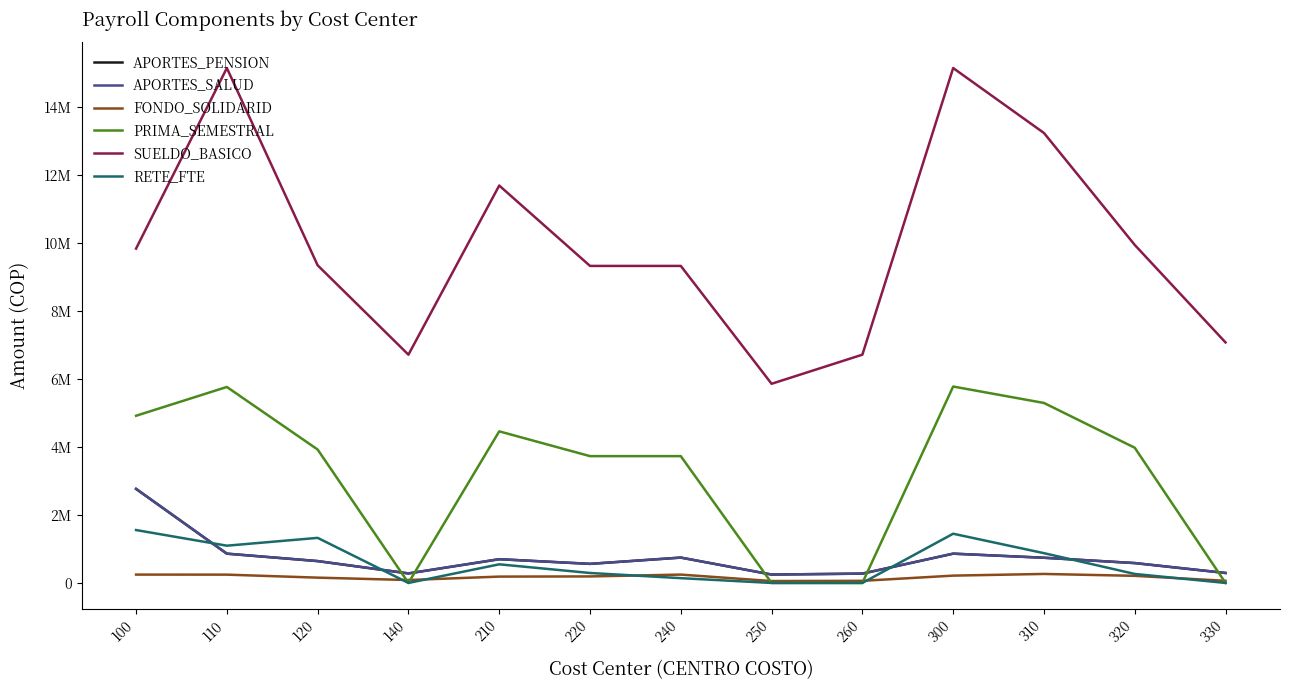

Does the chart have visible grid lines?

No